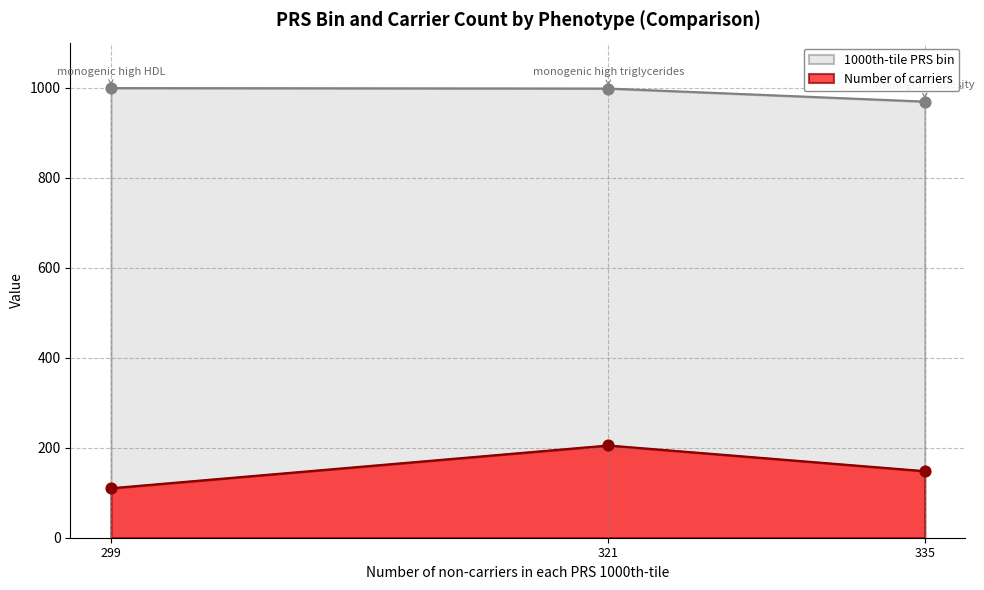

Which series has the largest total across all categories?

1000th-tile PRS bin